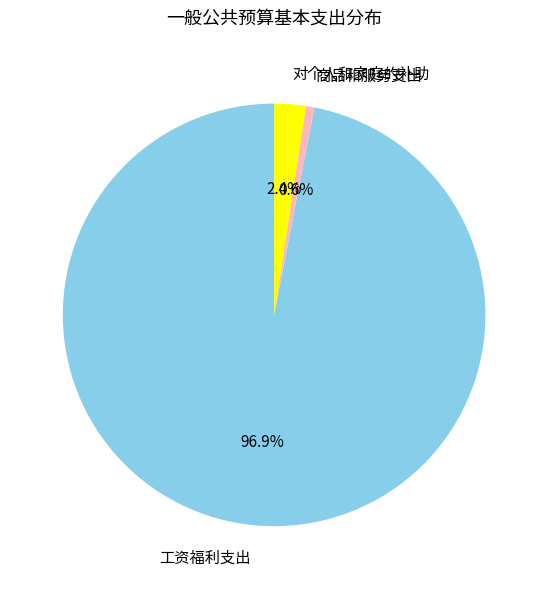

Is there a majority slice in this chart?

Yes